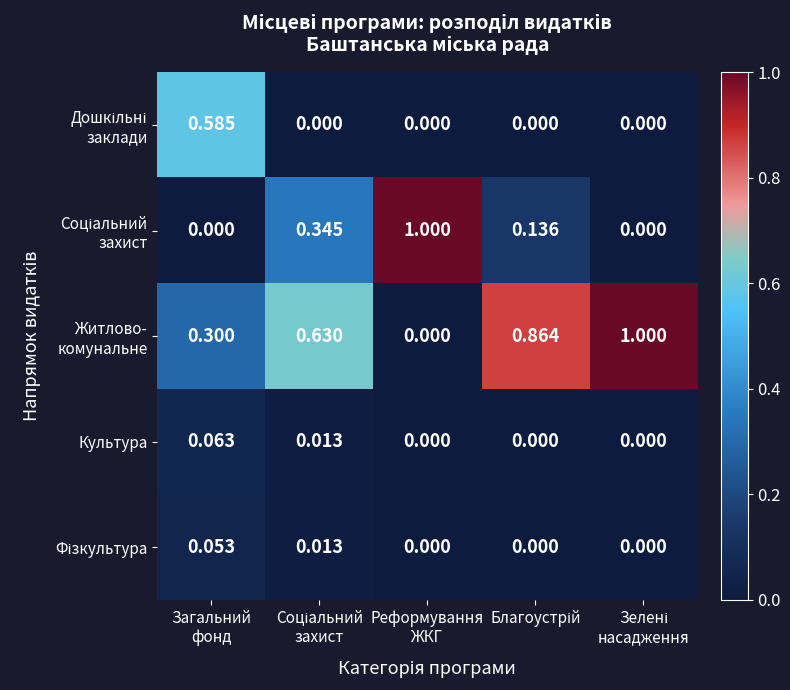

Which label corresponds to the smallest value in the chart?

Соціальний
захист